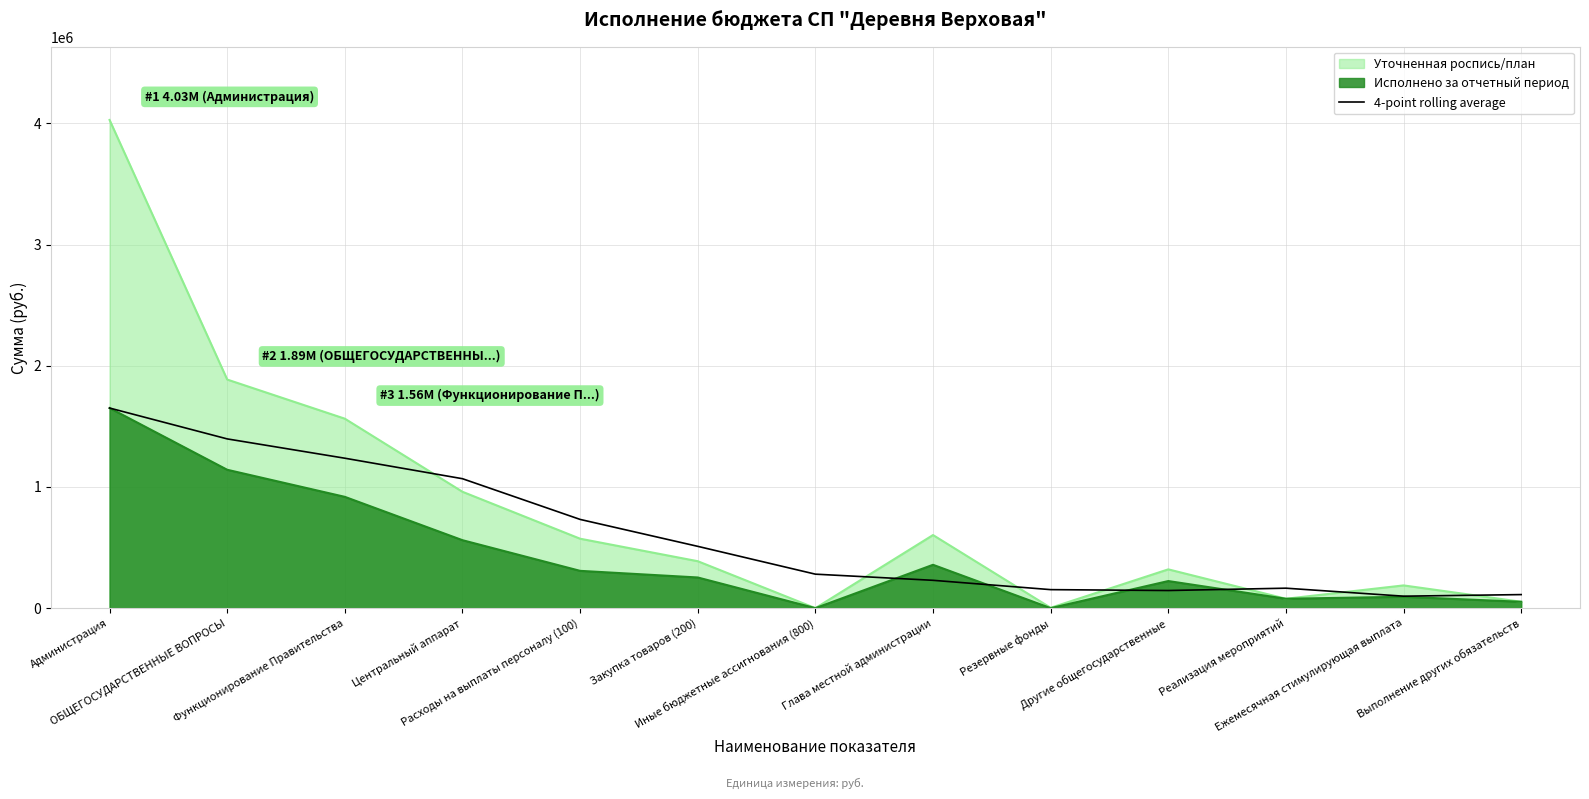

Which series has the widest spread of values?

Уточненная роспись/план